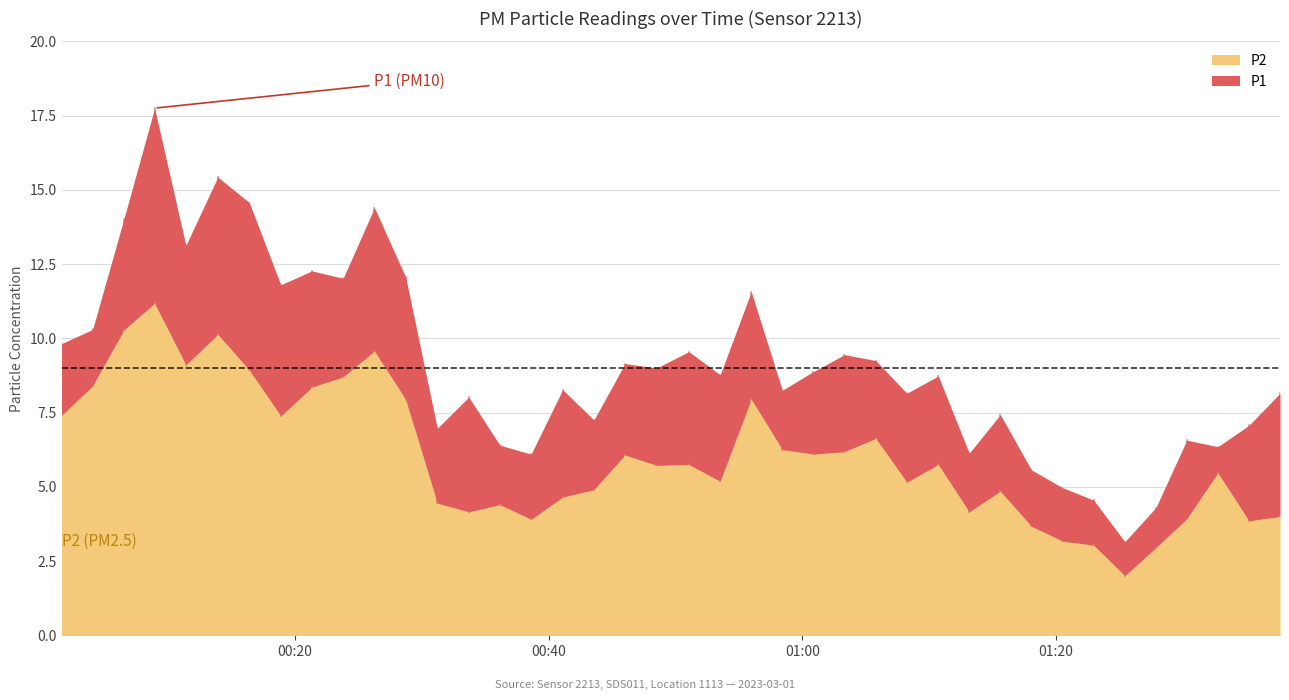

What is the maximum value shown in the chart?

11.2